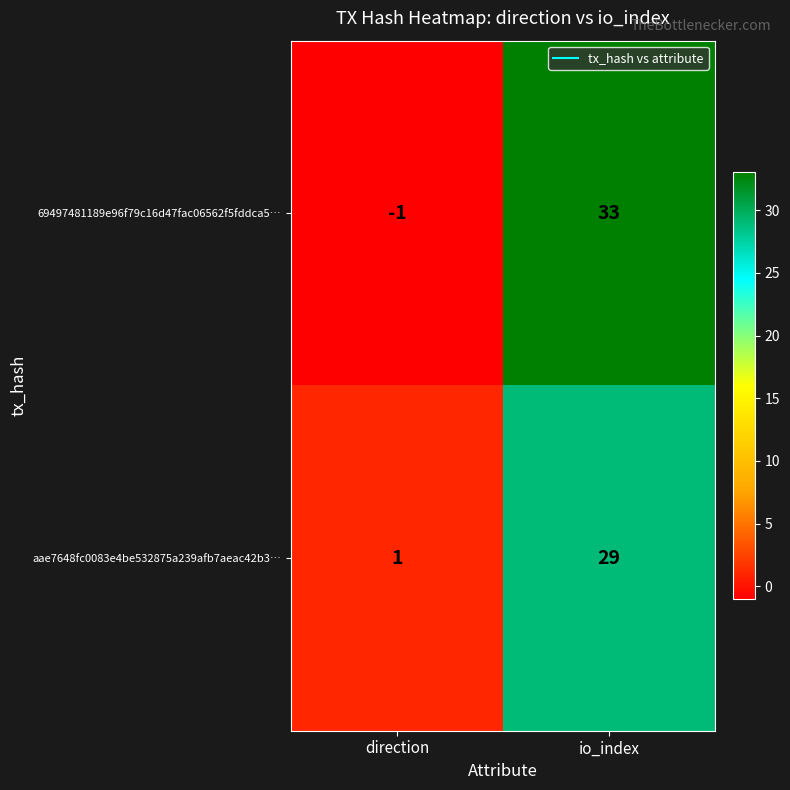

What is the minimum value shown in the chart?

-1